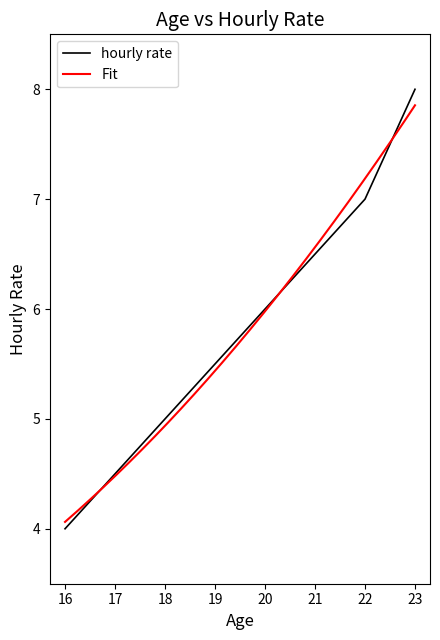

List the labels in order of value, smallest first.

16, 17, 18, 19, 20, 21, 22, 23